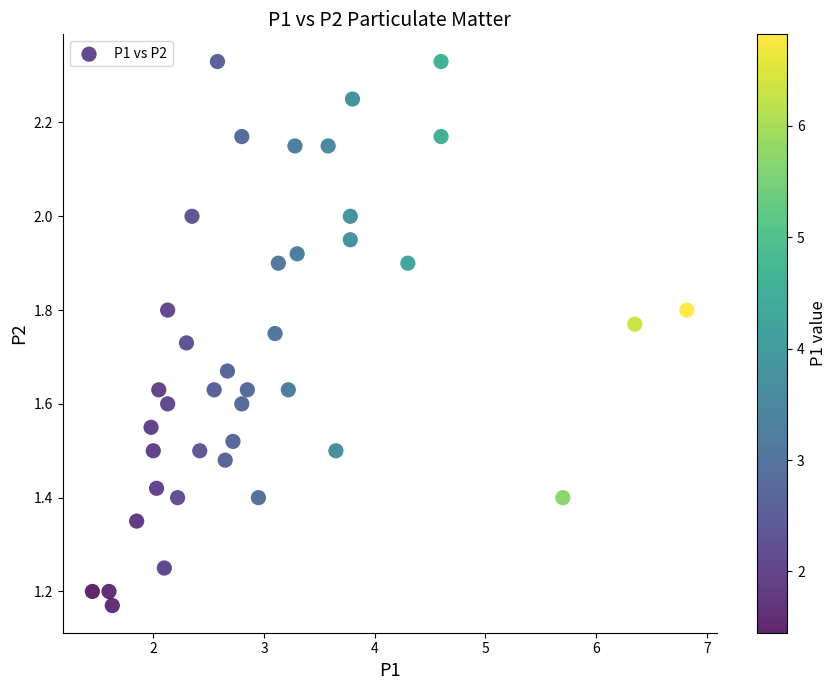

What is the range of X values (max minus min)?

5.4